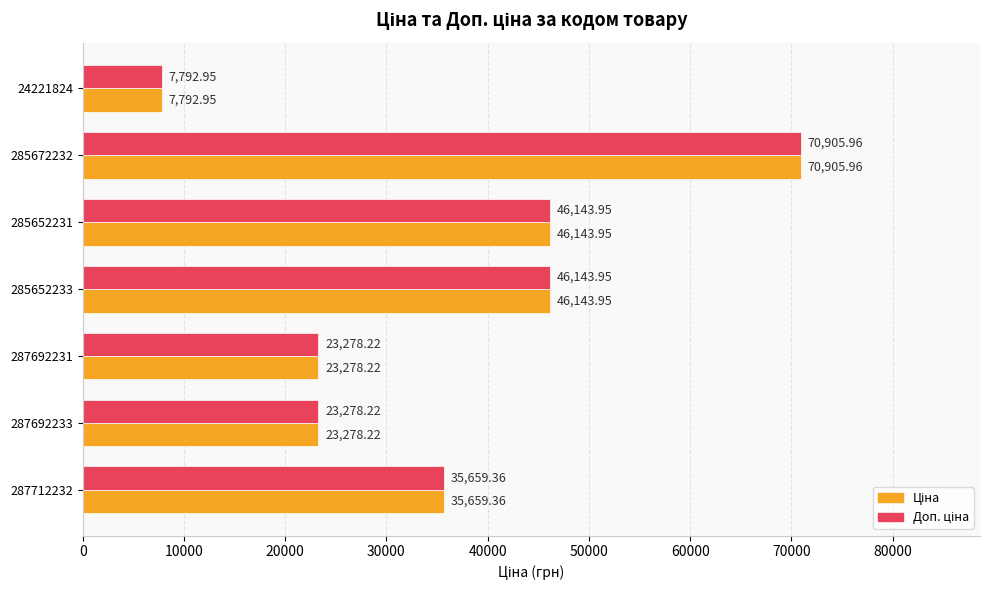

At which category is the sum across all series the highest?

285672232